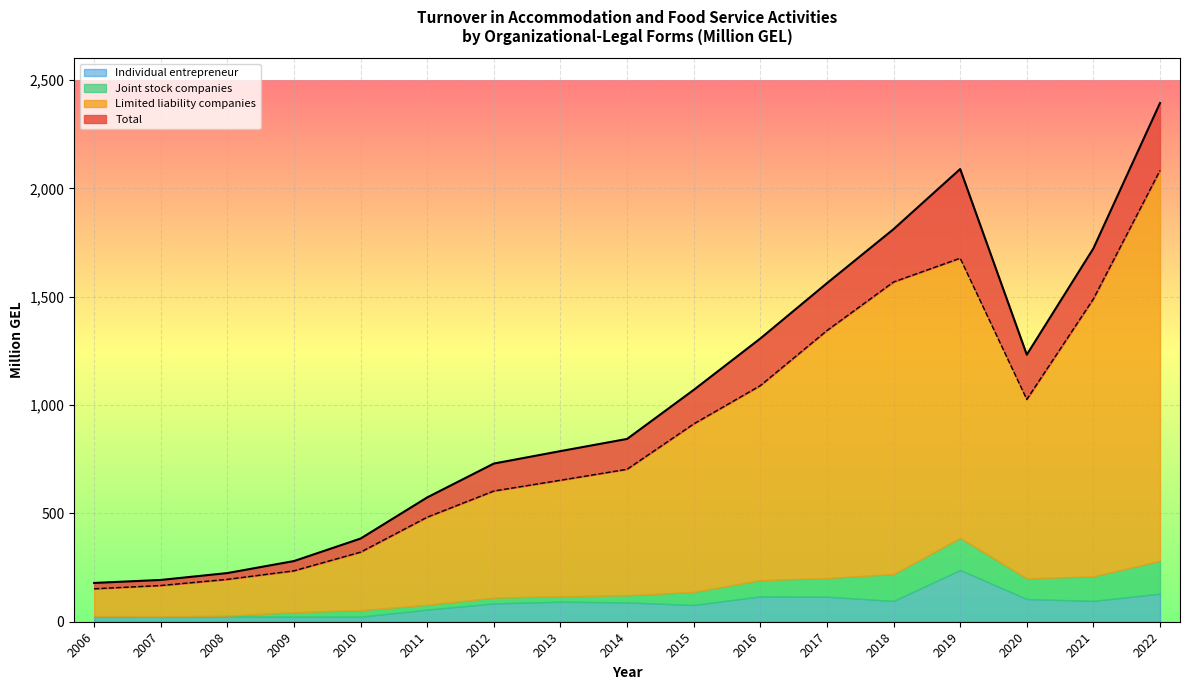

Which category has the highest value in the Individual entrepreneur series?

2019